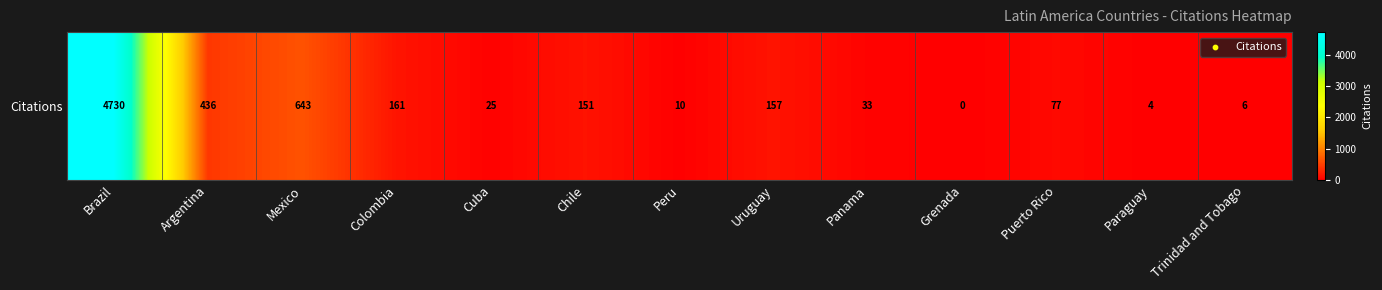

What is the sum of all values?

6433